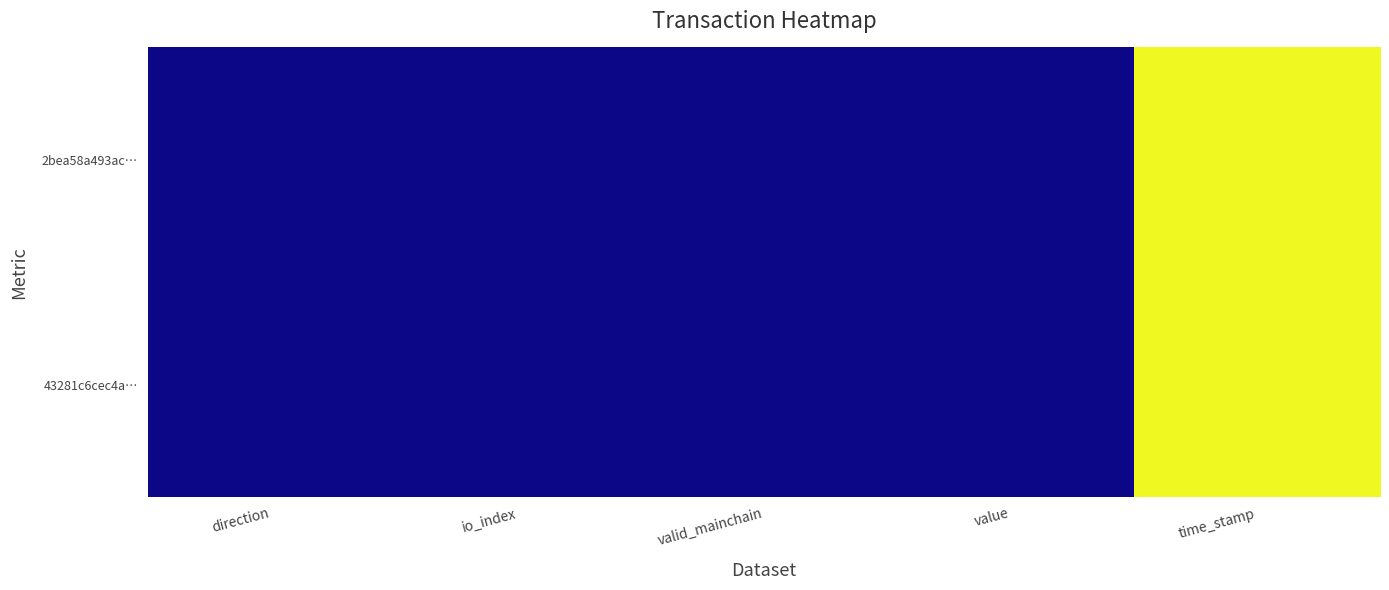

Rank the series by their maximum value, from highest to lowest.

2bea58a493ac…, 43281c6cec4a…